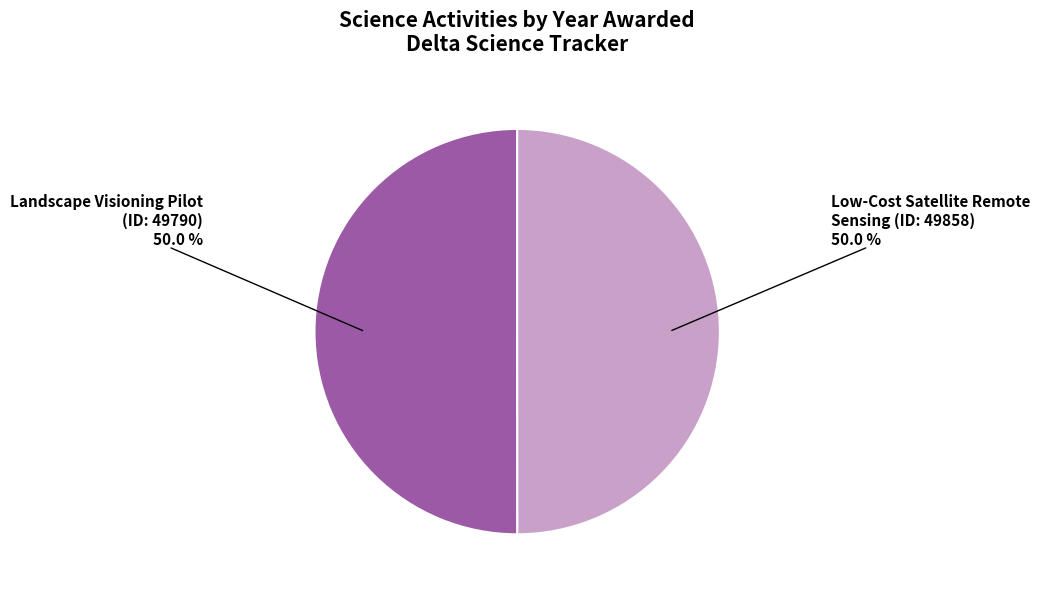

Combined, do Landscape Visioning Pilot (ID: 49790) and Low-Cost Satellite Remote Sensing (ID: 49858) account for over 50%?

Yes